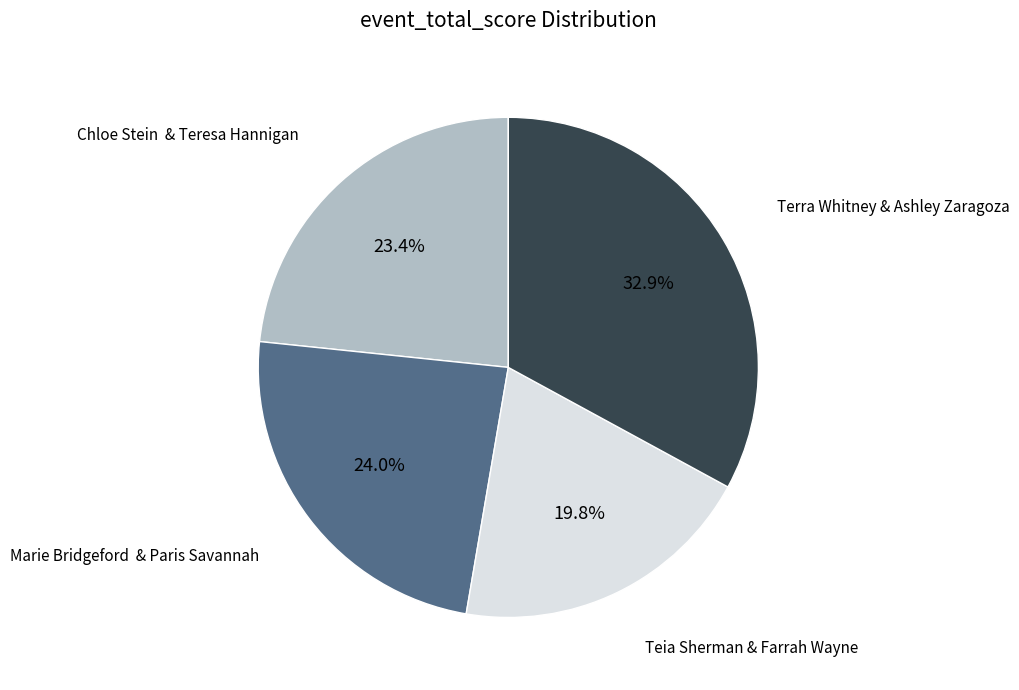

Is there a majority slice in this chart?

No